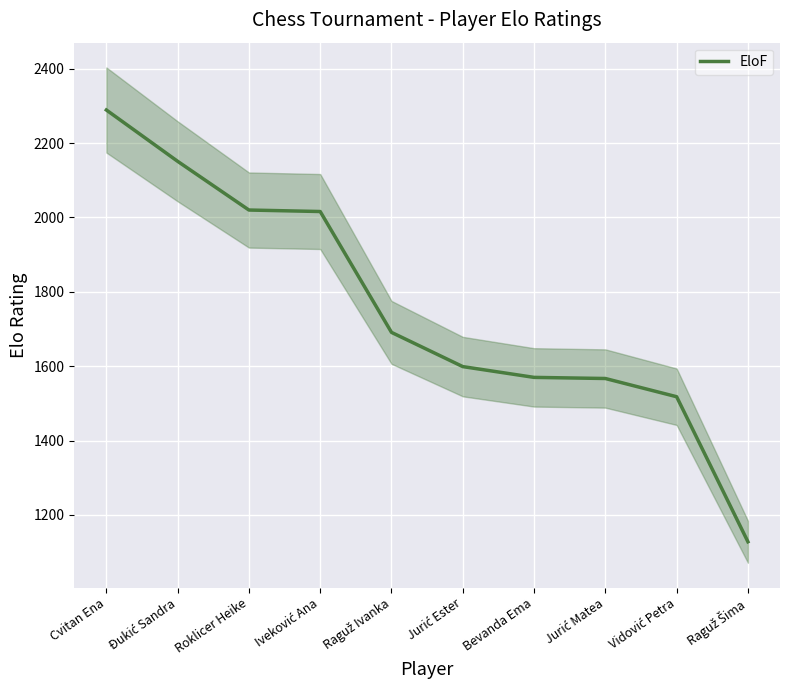

Reading right to left, list all the values displayed in this chart.

1128	1518	1567	1570	1599	1691	2016	2020	2151	2289